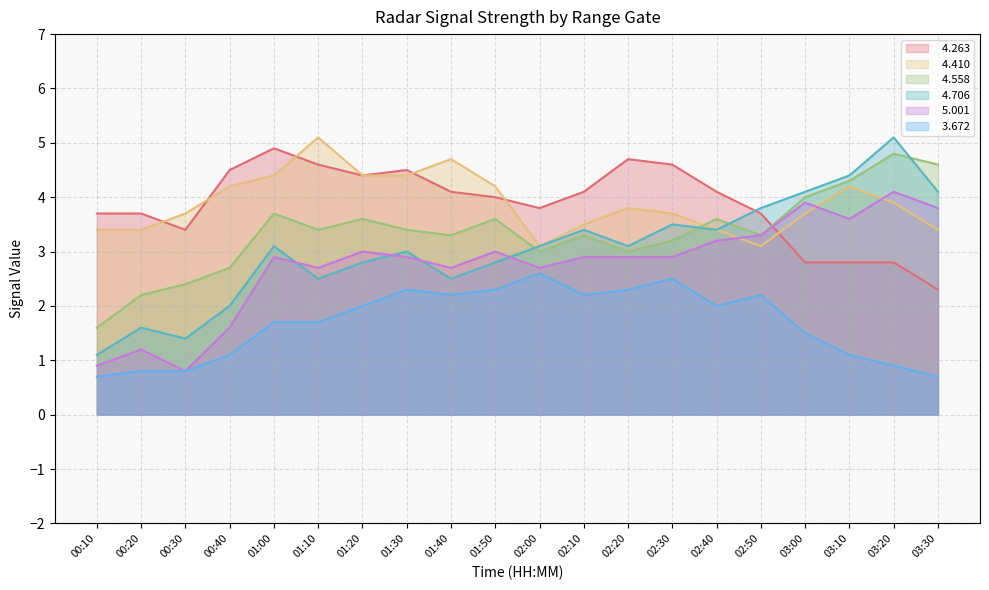

Reading left to right, what are all the values shown in this chart?

  4.263: 3.7	3.7	3.4	4.5	4.9	4.6	4.4	4.5	4.1	4.0	3.8	4.1	4.7	4.6	4.1	3.7	2.8	2.8	2.8	2.3
  4.410: 3.4	3.4	3.7	4.2	4.4	5.1	4.4	4.4	4.7	4.2	3.1	3.5	3.8	3.7	3.4	3.1	3.7	4.2	3.9	3.4
  4.558: 1.6	2.2	2.4	2.7	3.7	3.4	3.6	3.4	3.3	3.6	3.0	3.3	3.0	3.2	3.6	3.3	4.0	4.3	4.8	4.6
  4.706: 1.1	1.6	1.4	2.0	3.1	2.5	2.8	3.0	2.5	2.8	3.1	3.4	3.1	3.5	3.4	3.8	4.1	4.4	5.1	4.1
  5.001: 0.9	1.2	0.8	1.6	2.9	2.7	3.0	2.9	2.7	3.0	2.7	2.9	2.9	2.9	3.2	3.3	3.9	3.6	4.1	3.8
  3.672: 0.7	0.8	0.8	1.1	1.7	1.7	2.0	2.3	2.2	2.3	2.6	2.2	2.3	2.5	2.0	2.2	1.5	1.1	0.9	0.7